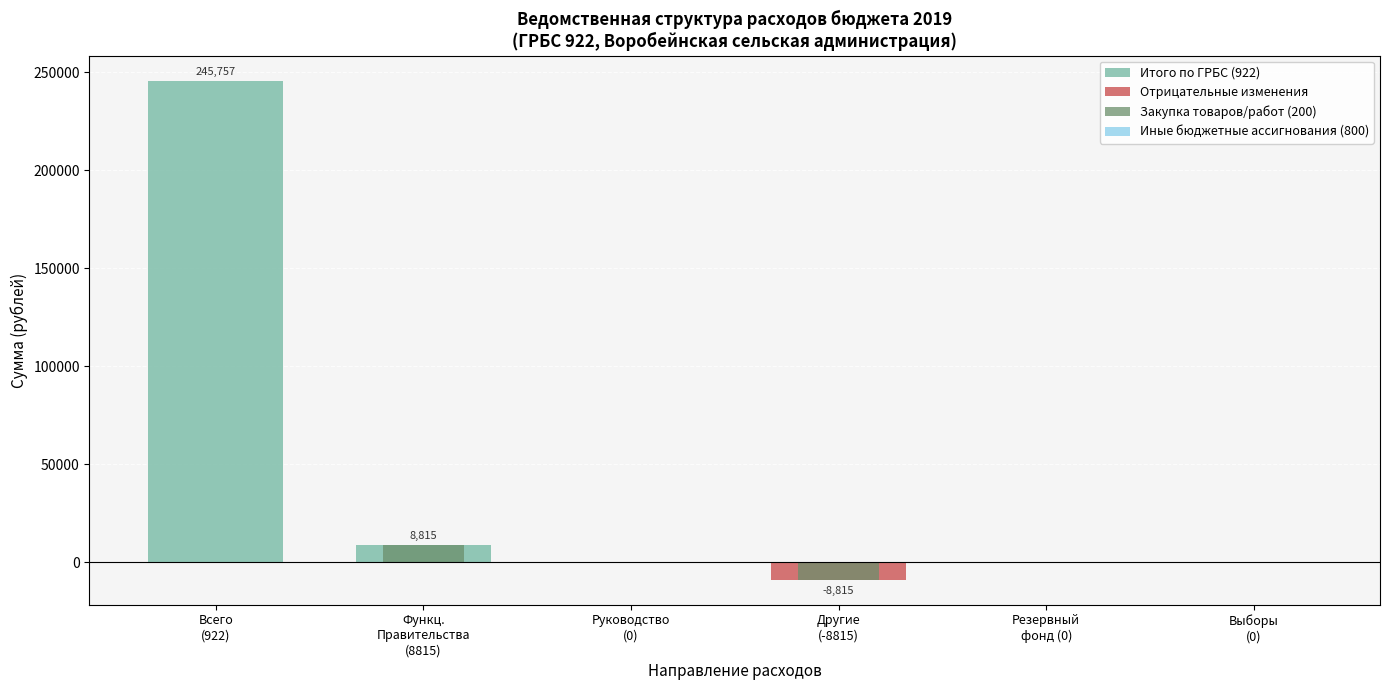

Which category has the lowest value across all series?

Другие
(-8815)